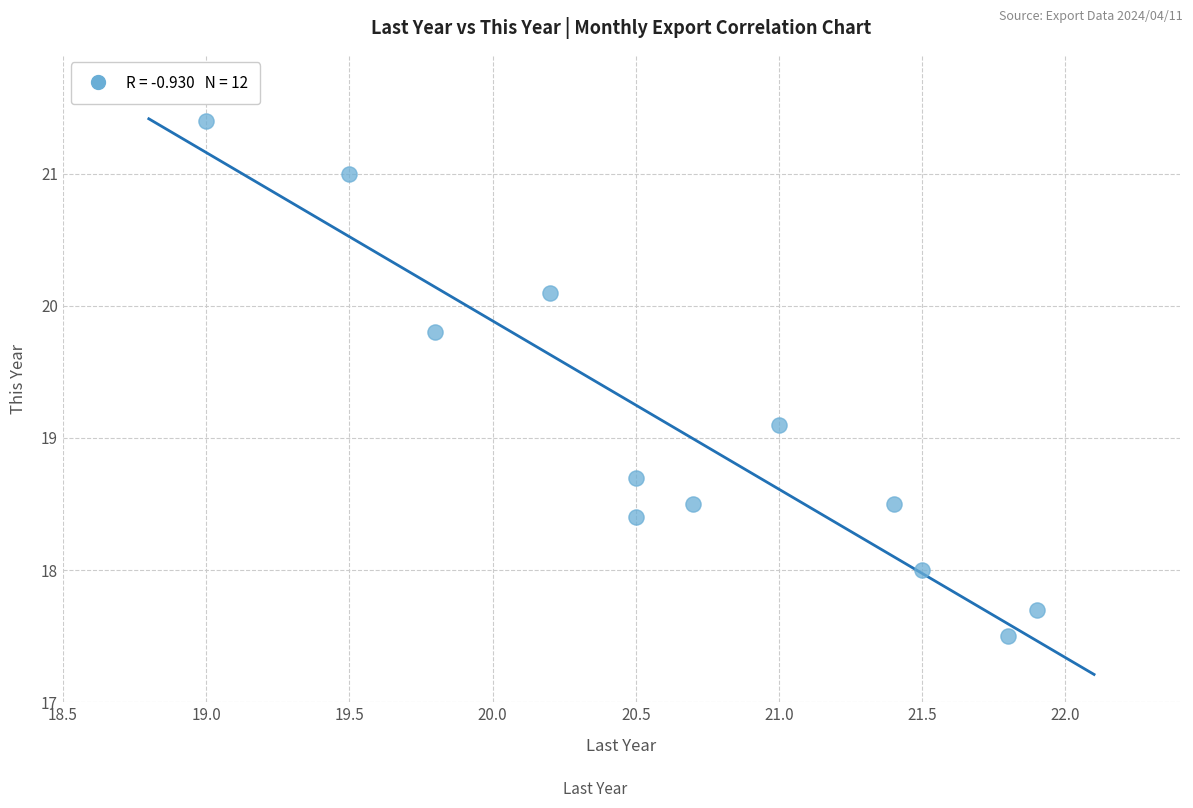

What is the range of Y values (max minus min)?

3.9